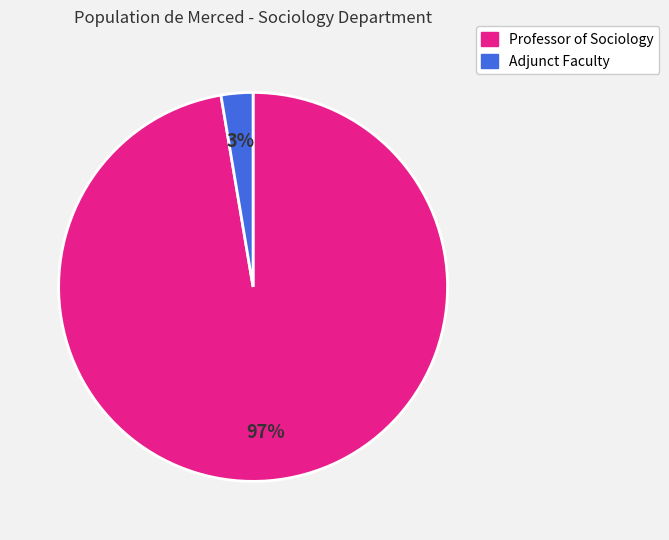

The Adjunct Faculty slice represents 15% of the pie. True or false?

False